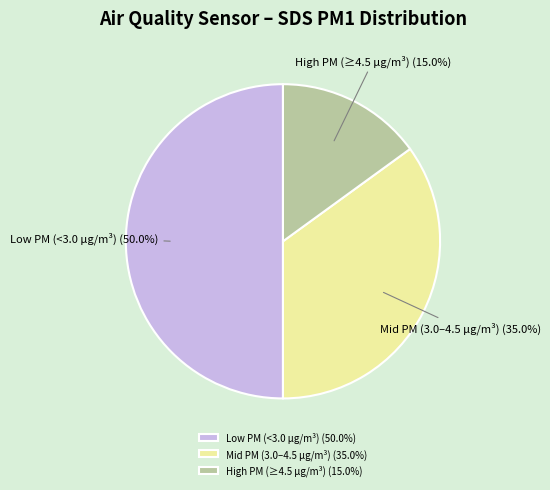

Do High PM (≥4.5 µg/m³) (15.0%) and Low PM (<3.0 µg/m³) (50.0%) together represent more than half of the pie?

Yes